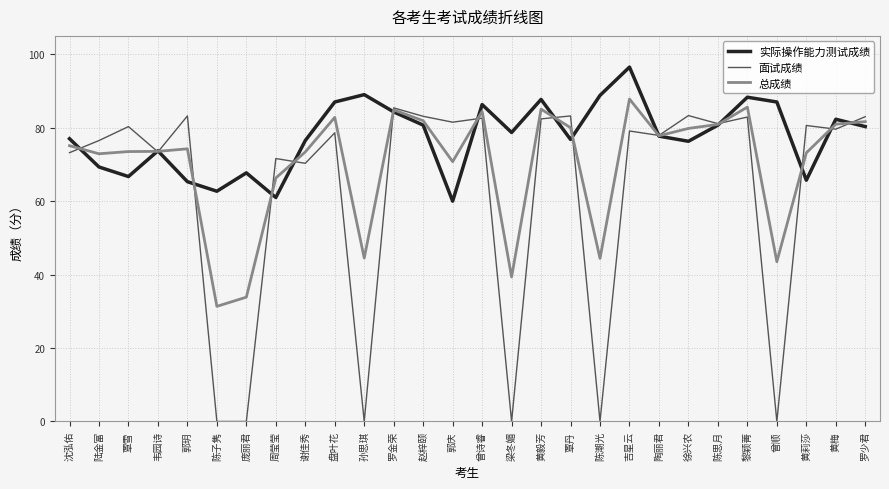

What position from the left is 郭庆?

14